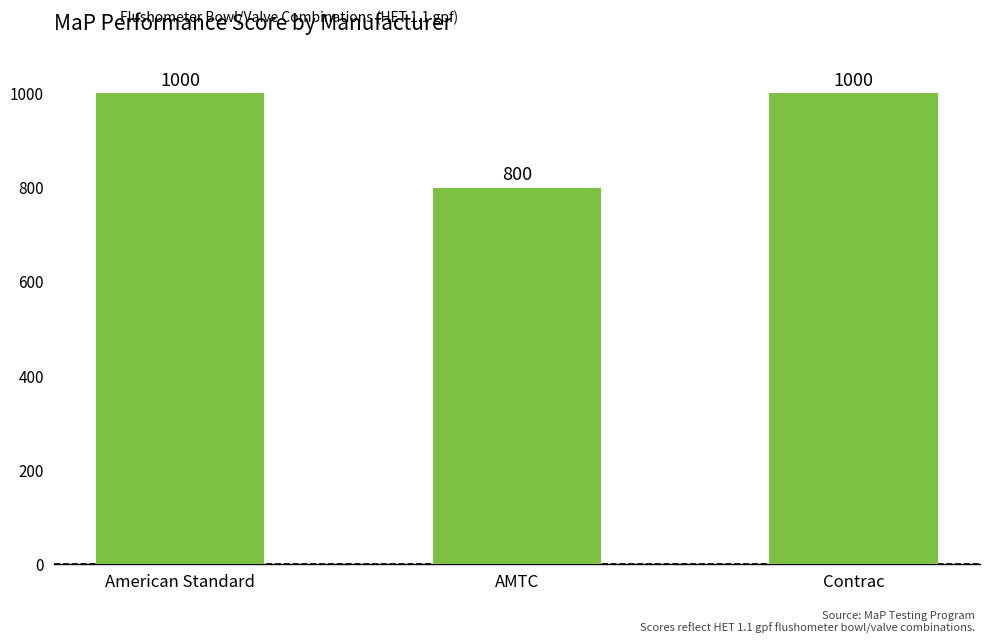

What is the label of the 1st bar from the right?

Contrac